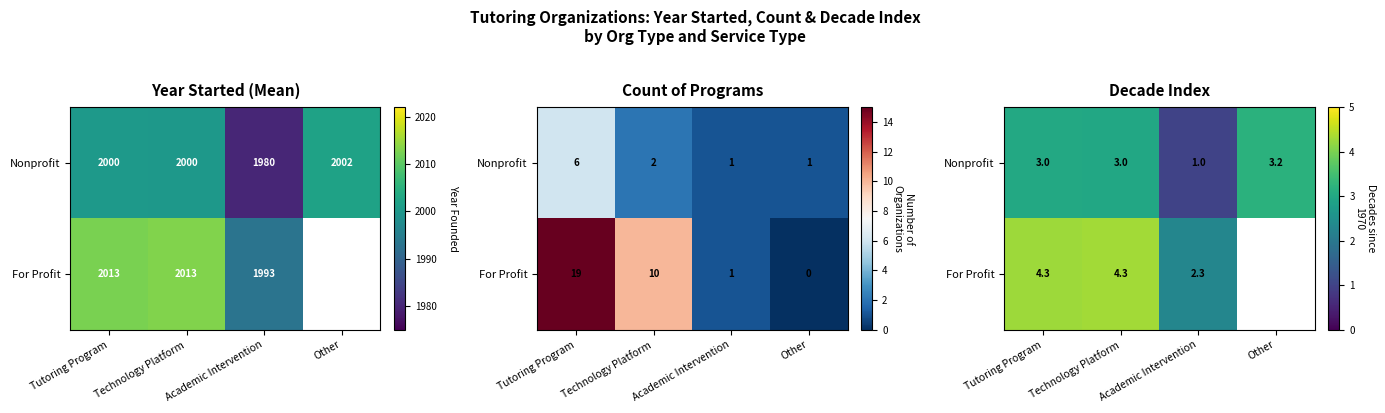

What is the maximum value shown in the chart?

4.3